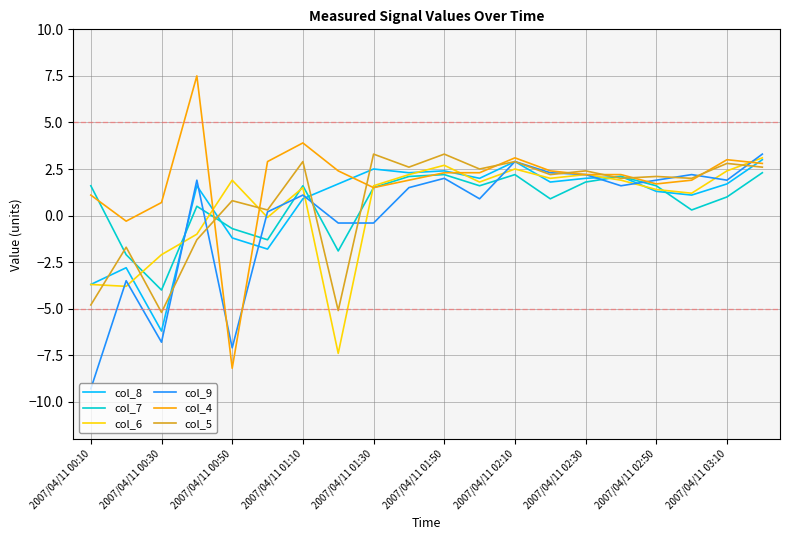

Which series has the largest total across all categories?

col_4